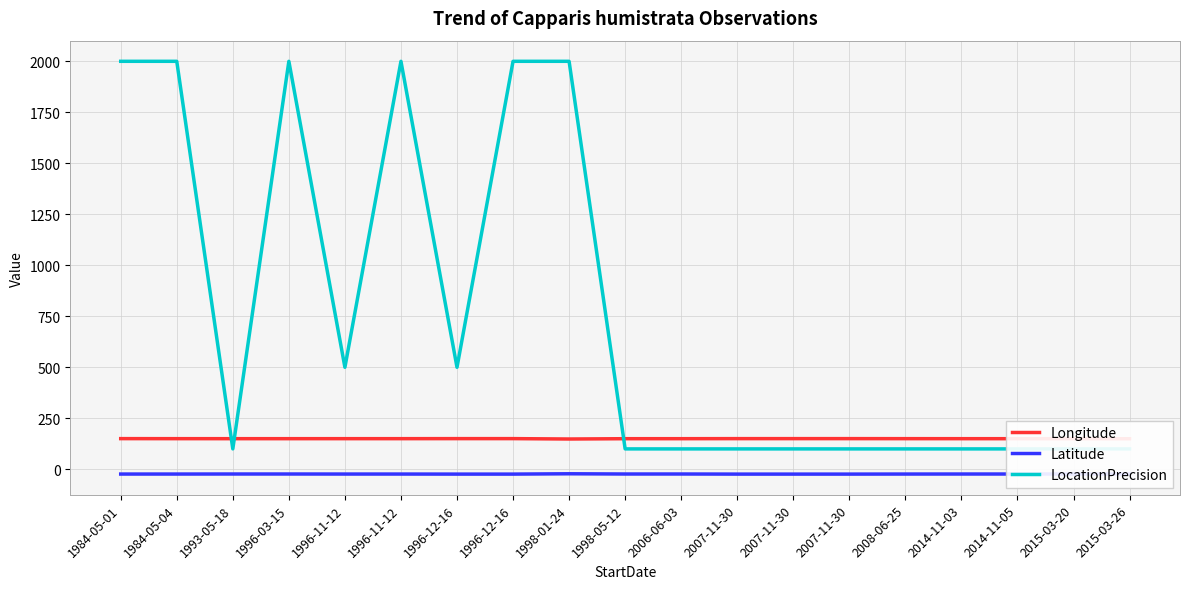

At which category does LocationPrecision reach its first local valley?

1993-05-18